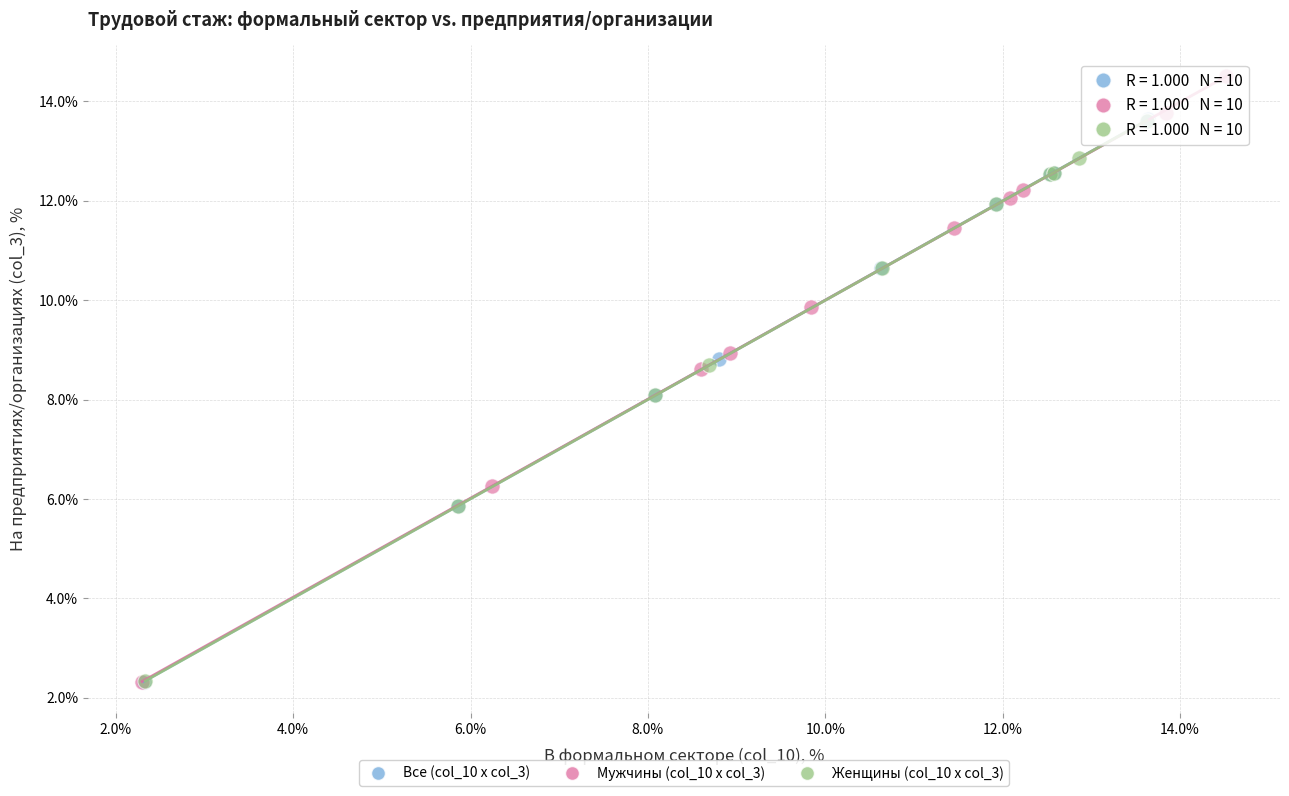

Which series reaches the maximum Y coordinate?

Мужчины (col_10 x col_3)